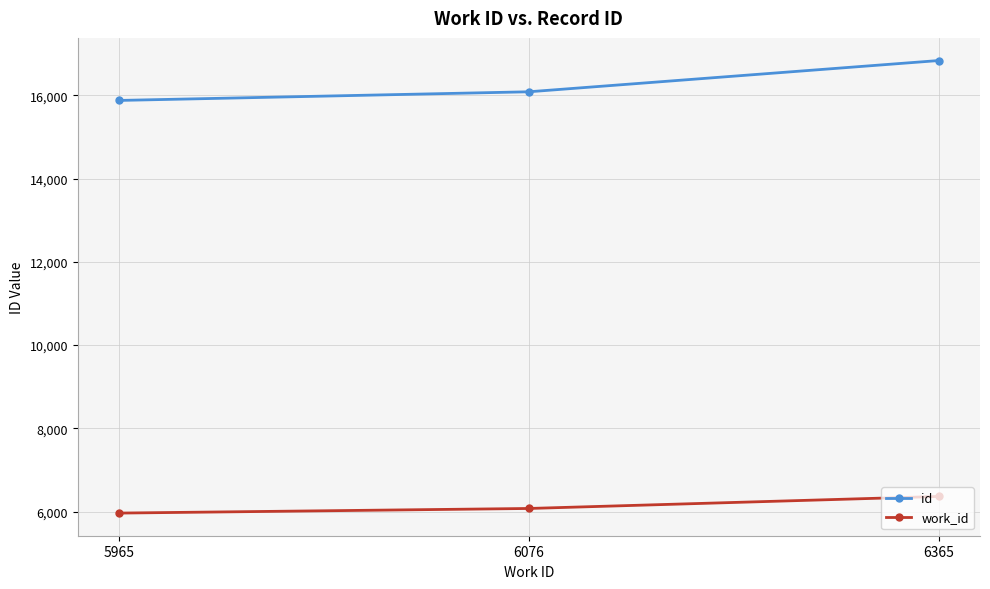

Rank the categories by id value from lowest to highest.

5965, 6076, 6365